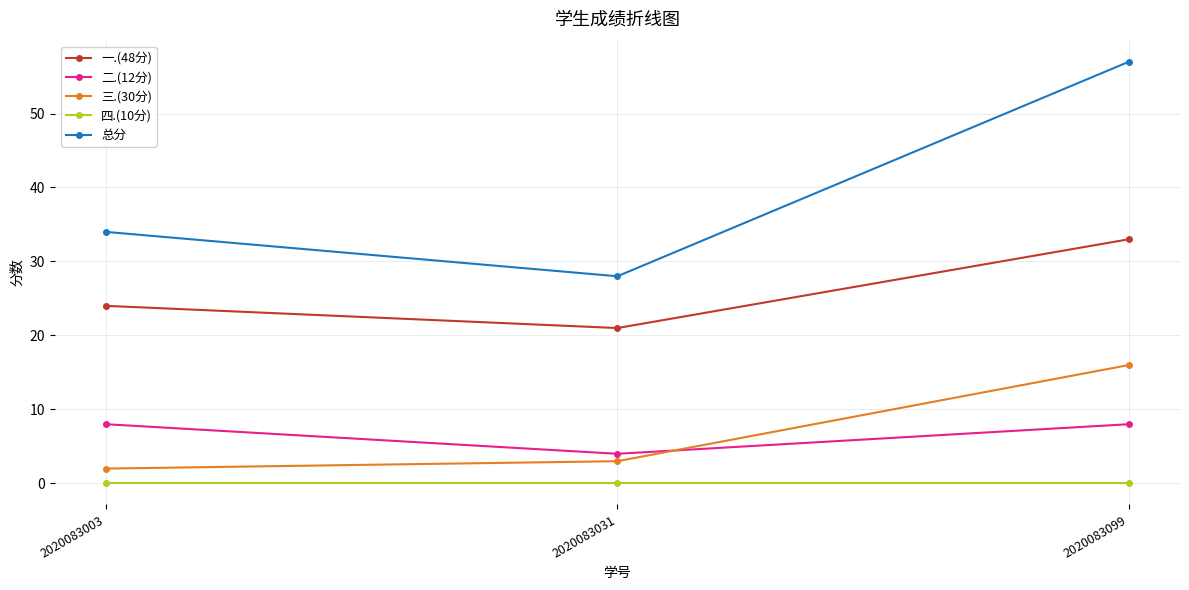

Which series has the largest total across all categories?

总分